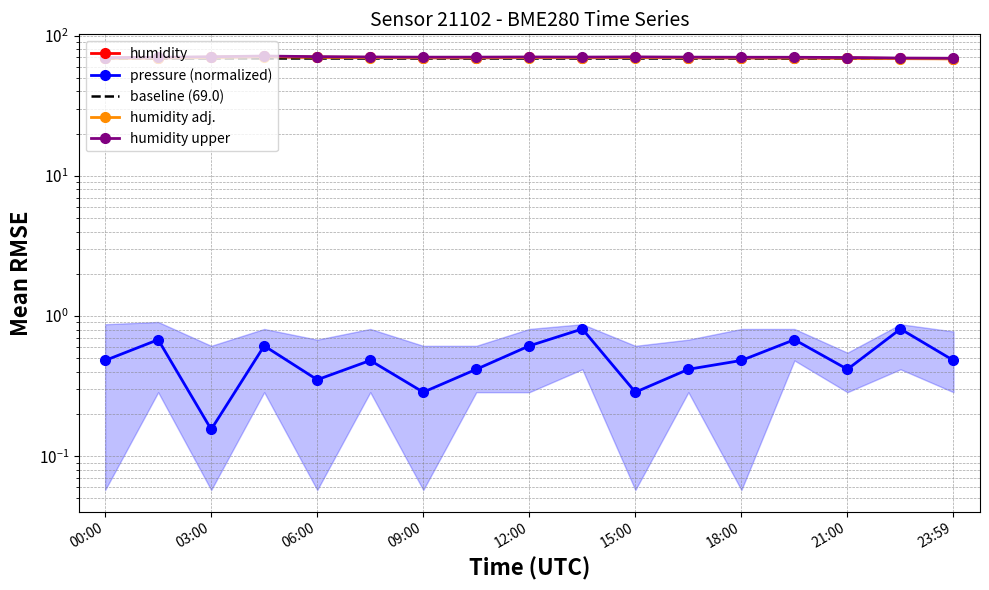

In humidity adj., how many points are lower than both neighbors (excluding endpoints)?

2